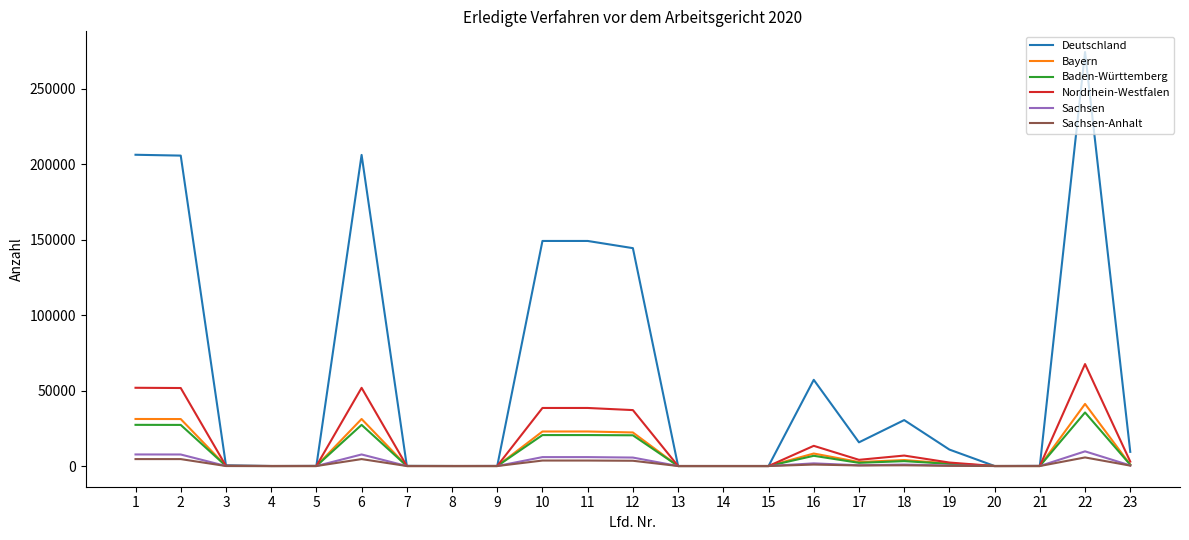

Is the value of Baden-Württemberg at 1 greater than the value of Sachsen-Anhalt at 8?

Yes